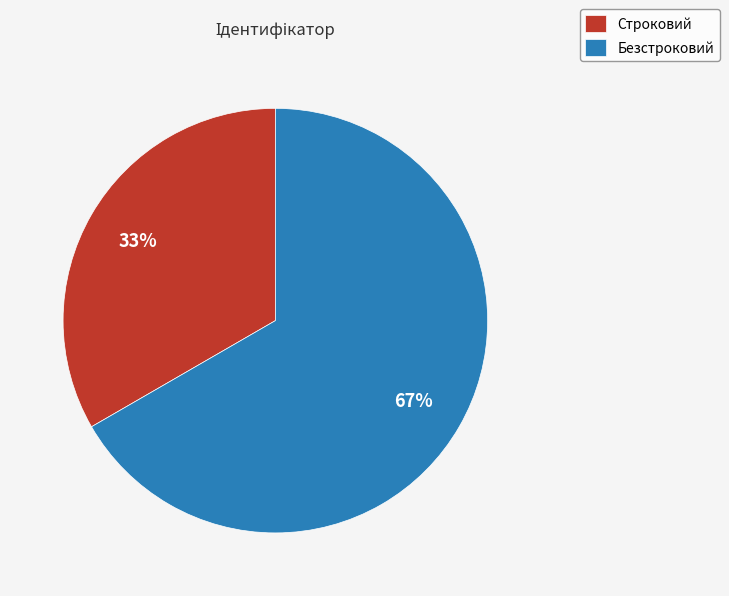

Which category has the biggest portion of the pie?

Безстроковий